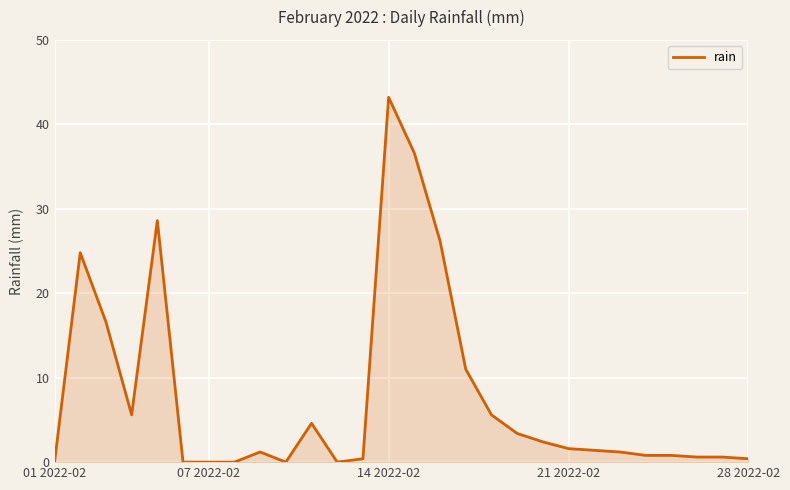

What is the difference between the maximum and minimum values?

43.2